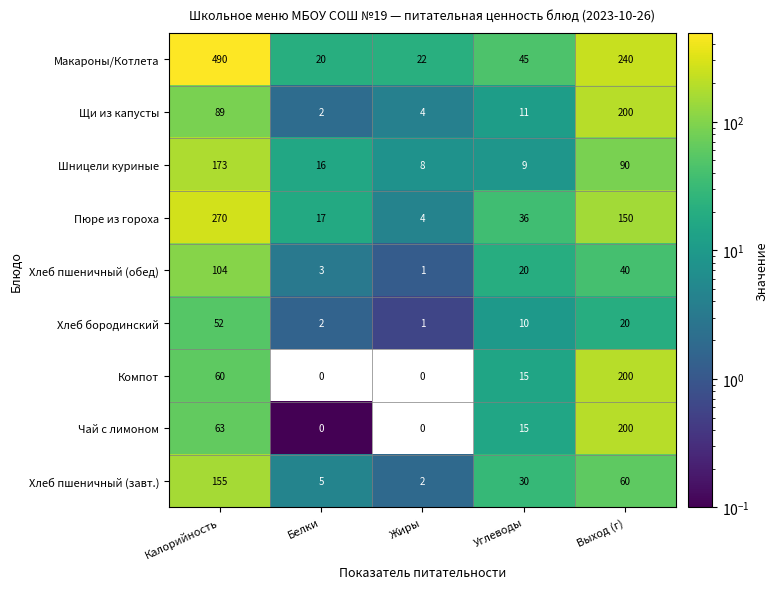

What is the highest value of the Компот series?

200